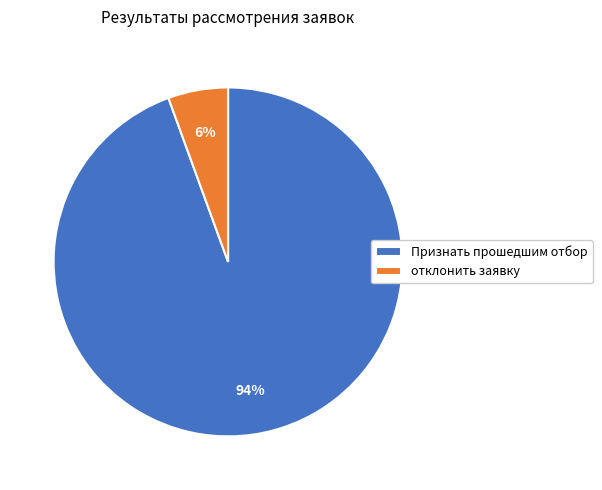

Does отклонить заявку represent more than half of the total?

No